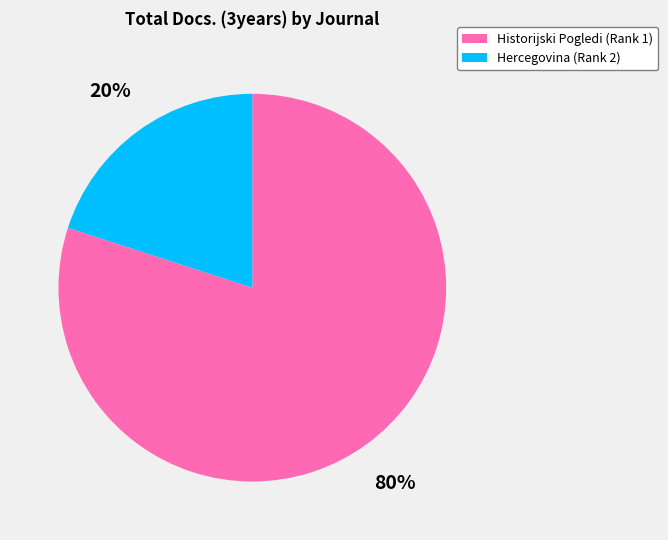

Which slice is the largest?

Historijski Pogledi